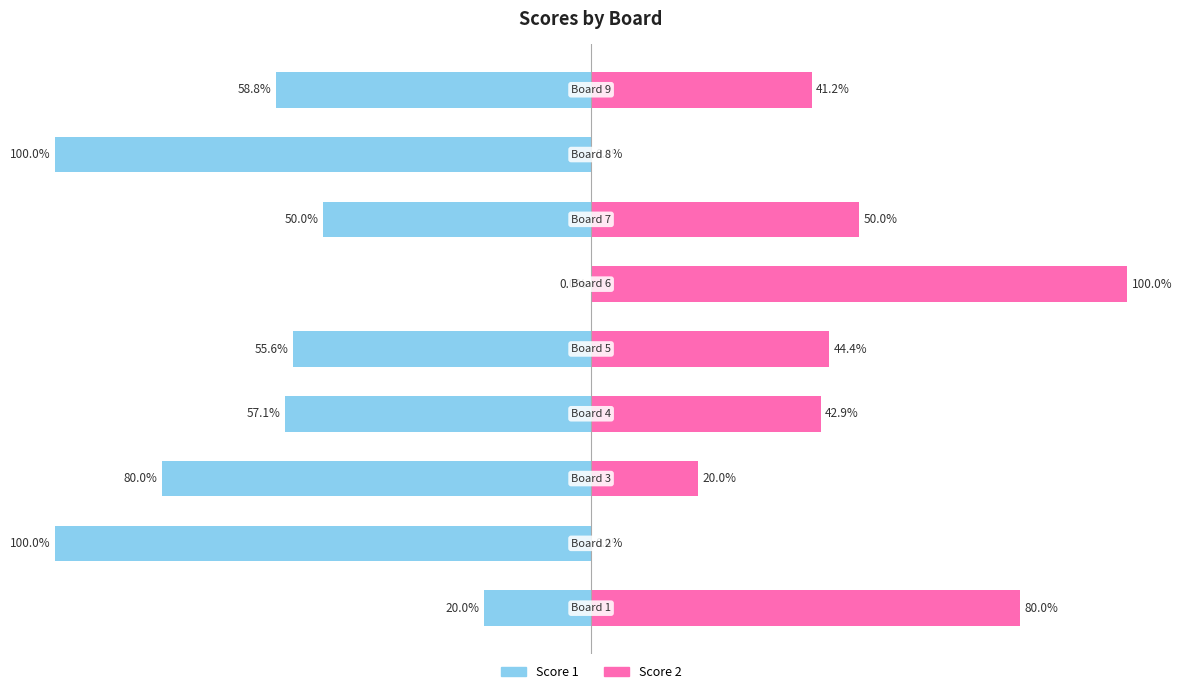

Rank the categories by Score 2 value from lowest to highest.

1, 7, 2, 8, 3, 4, 6, 0, 5